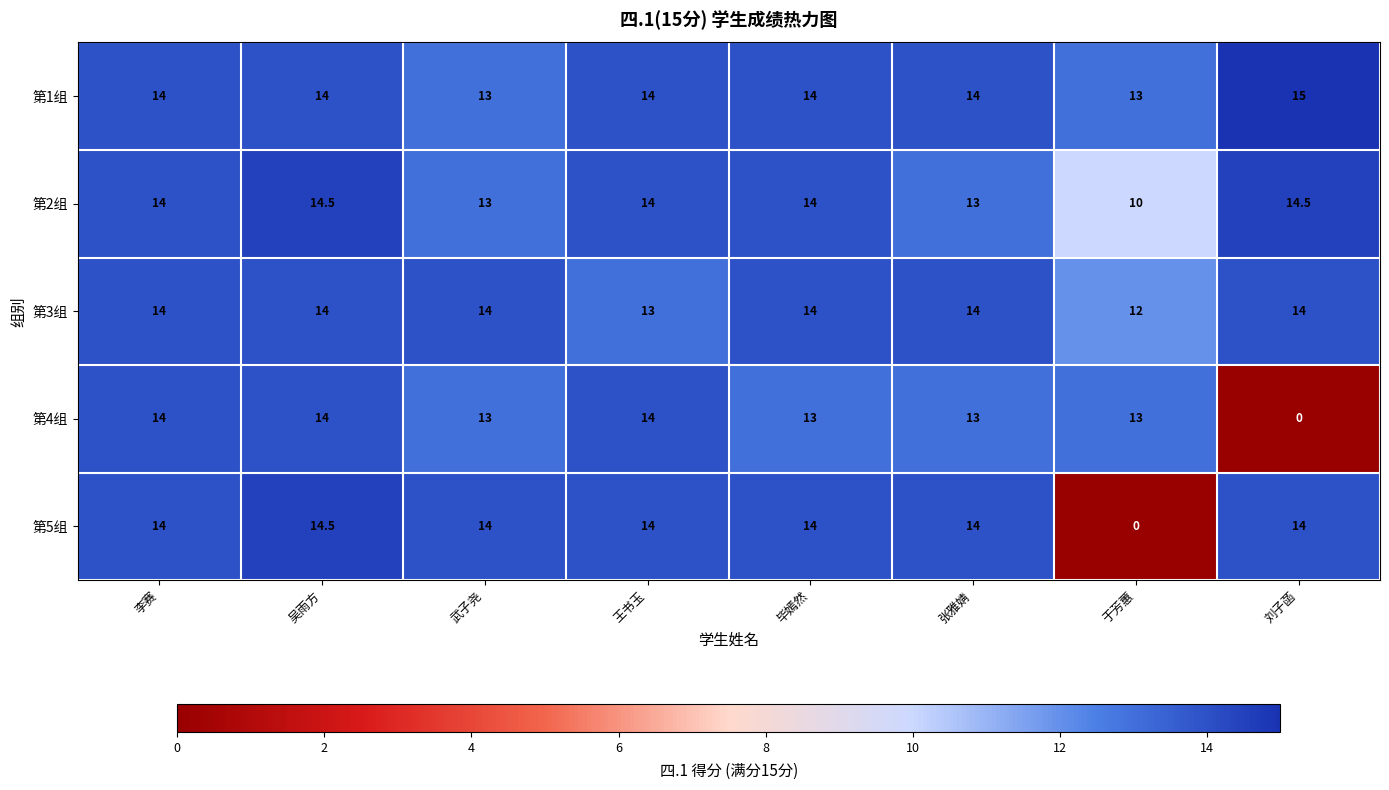

At which category is the sum across all series the highest?

吴雨方